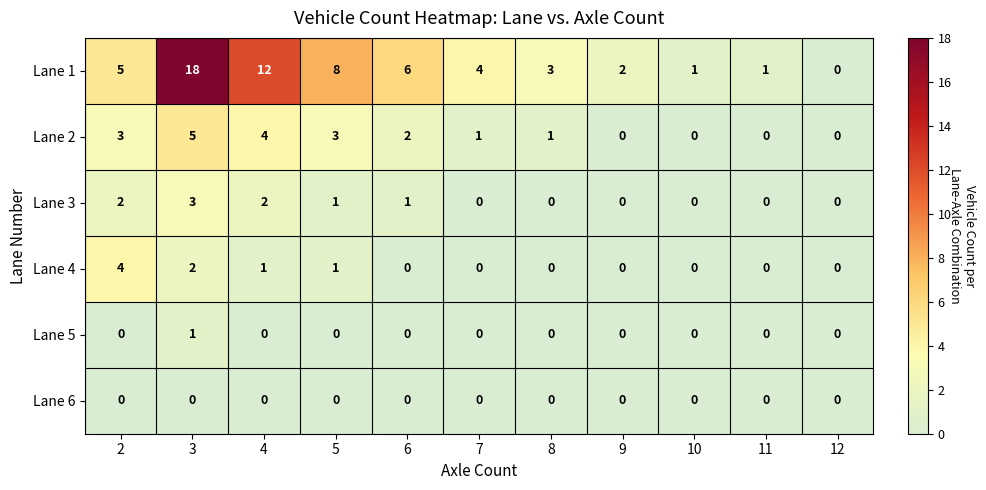

What is the maximum value shown in the chart?

18